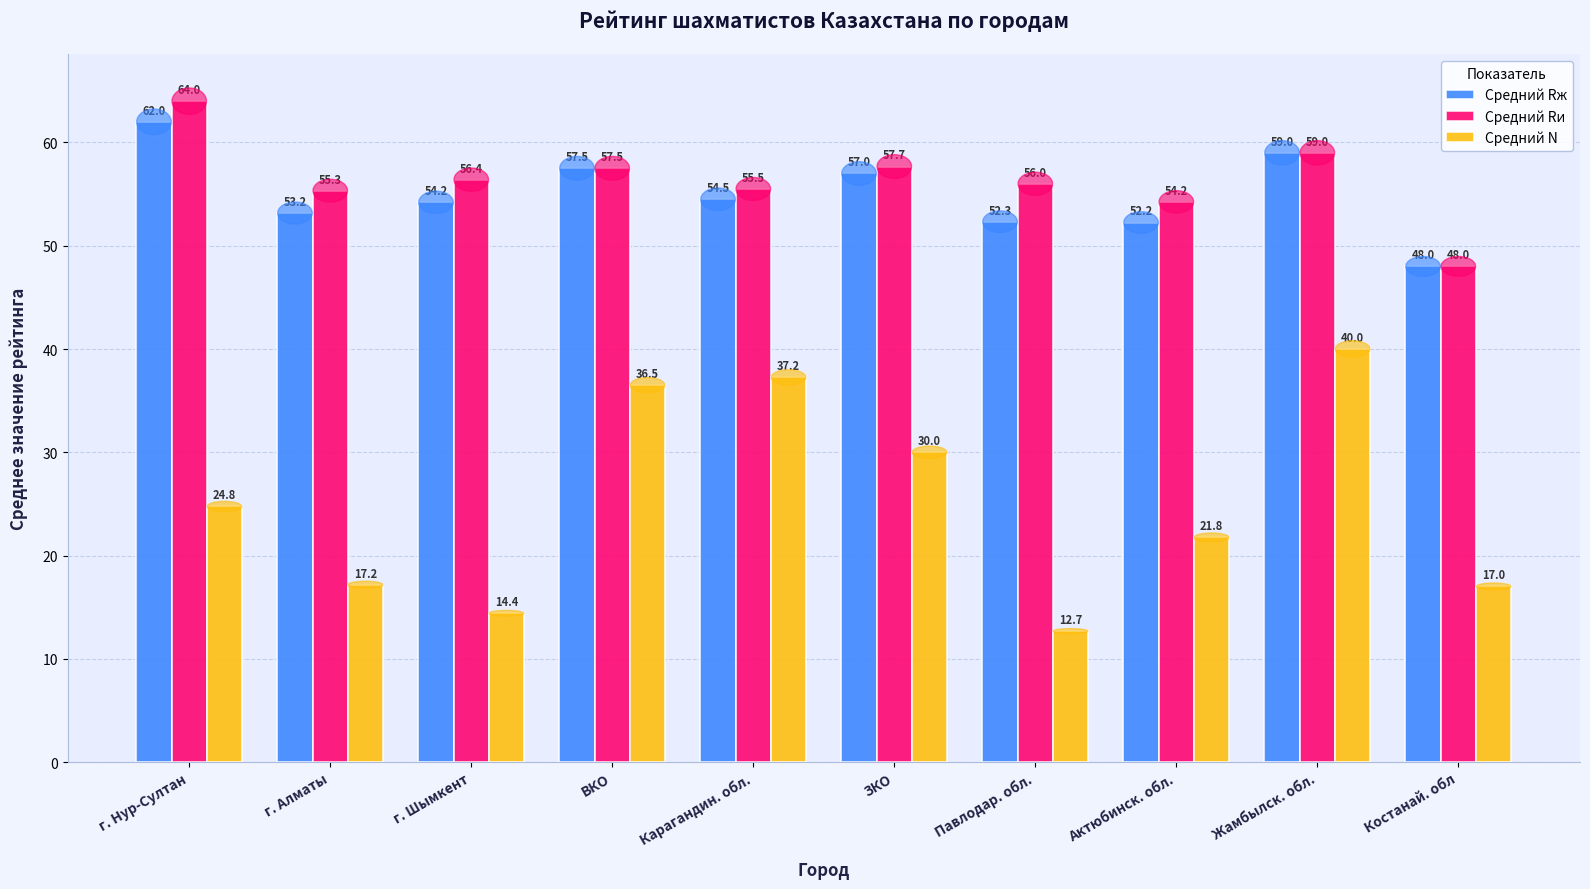

Which series has the largest range (max minus min)?

Средний N